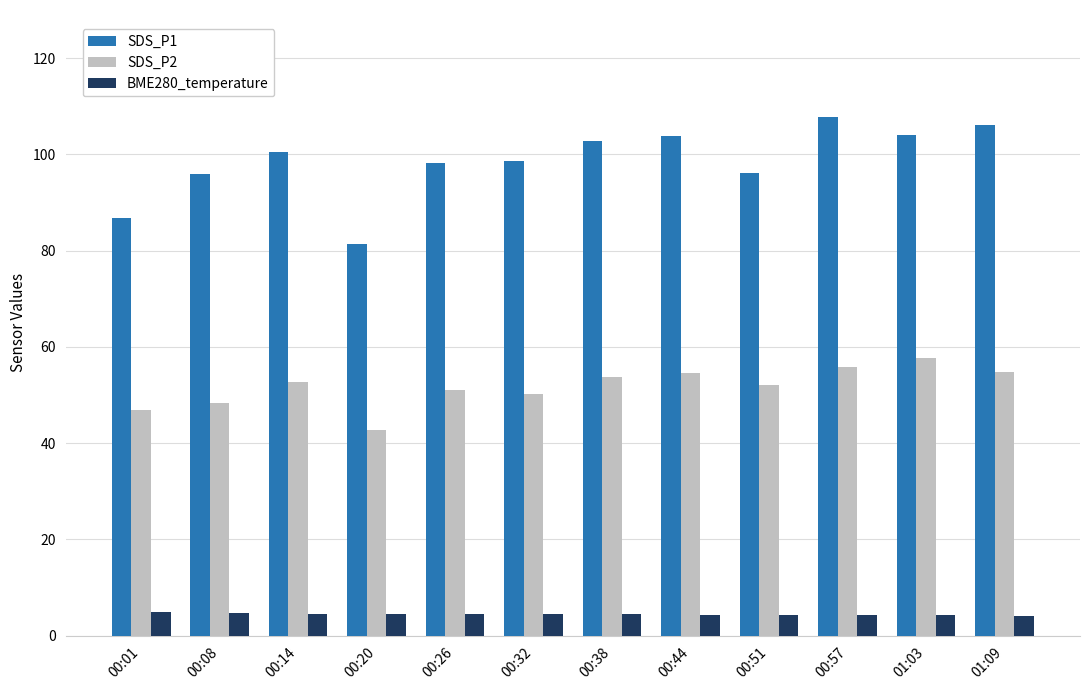

Which series has the largest total across all categories?

SDS_P1